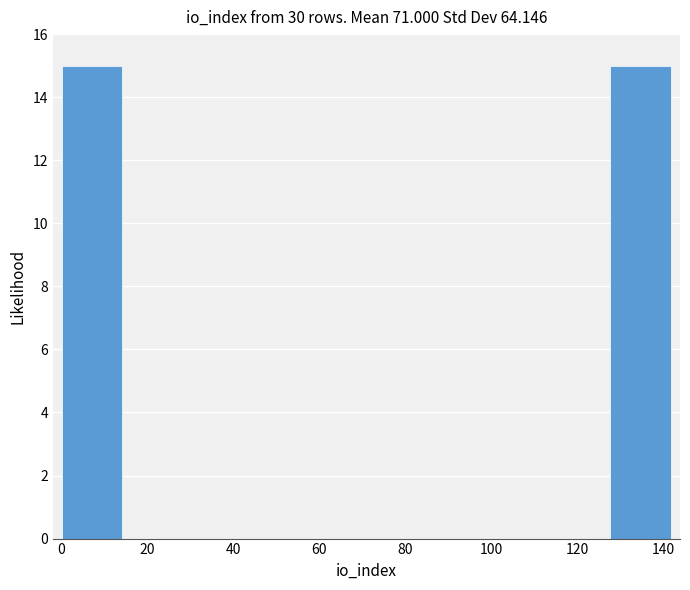

Reading left to right, list every bar in this chart as the range it spans on the x-axis followed by its height. Neither the bar edges nor the heights are printed on the chart, so give them approximately, as read against the axes.

0.0 to 14.2: 15
14.2 to 28.4: 0
28.4 to 42.6: 0
42.6 to 56.8: 0
56.8 to 71.0: 0
71.0 to 85.2: 0
85.2 to 99.4: 0
99.4 to 113.6: 0
113.6 to 127.8: 0
127.8 to 142.0: 15